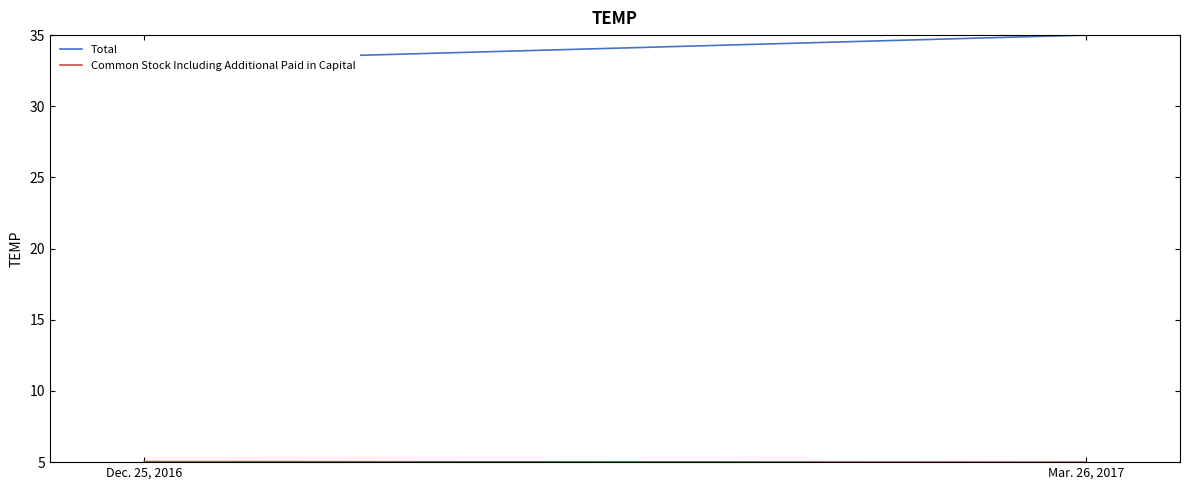

What is the highest value of the Common Stock Including Additional Paid in Capital series?

5.0